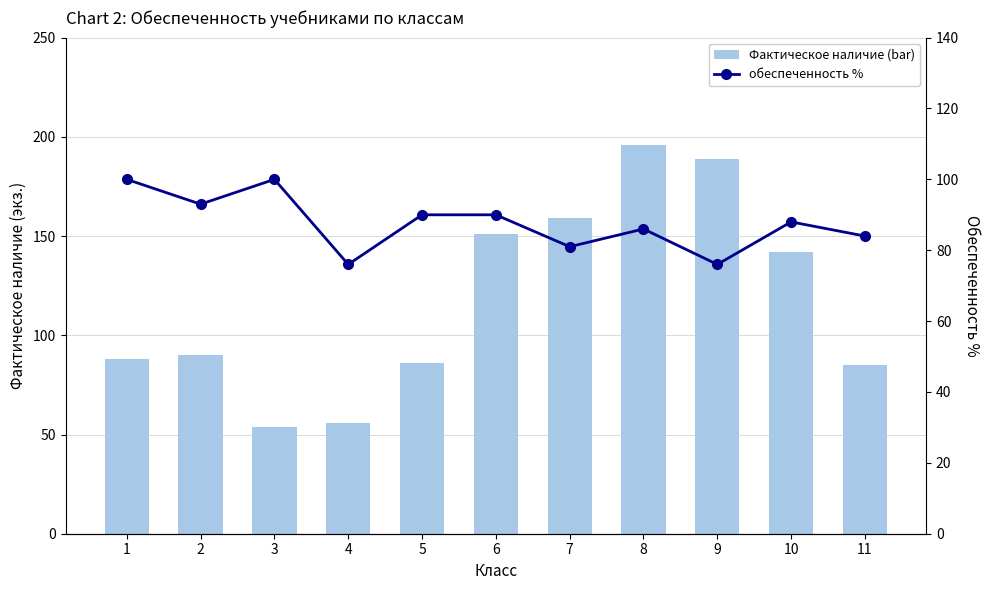

Rank the series by their average value, from highest to lowest.

Фактическое наличие (bar), обеспеченность %